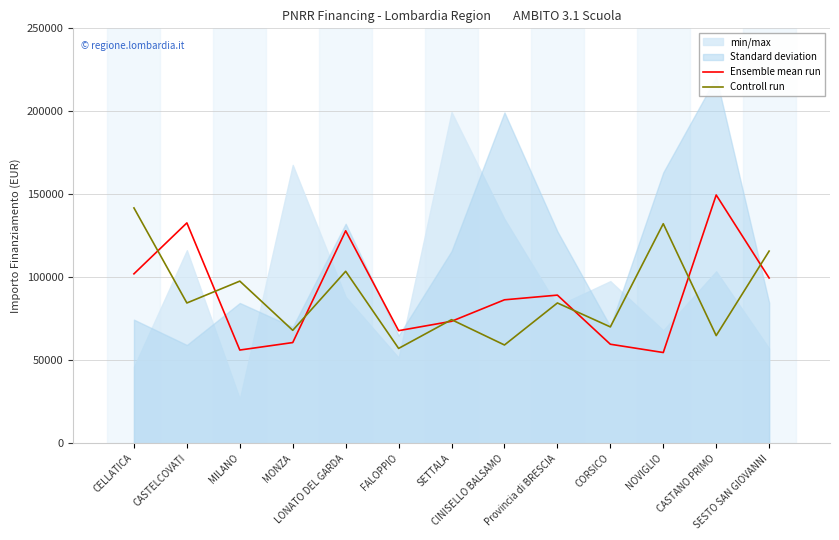

How many intersections are there between Controll run and Ensemble mean run?

8